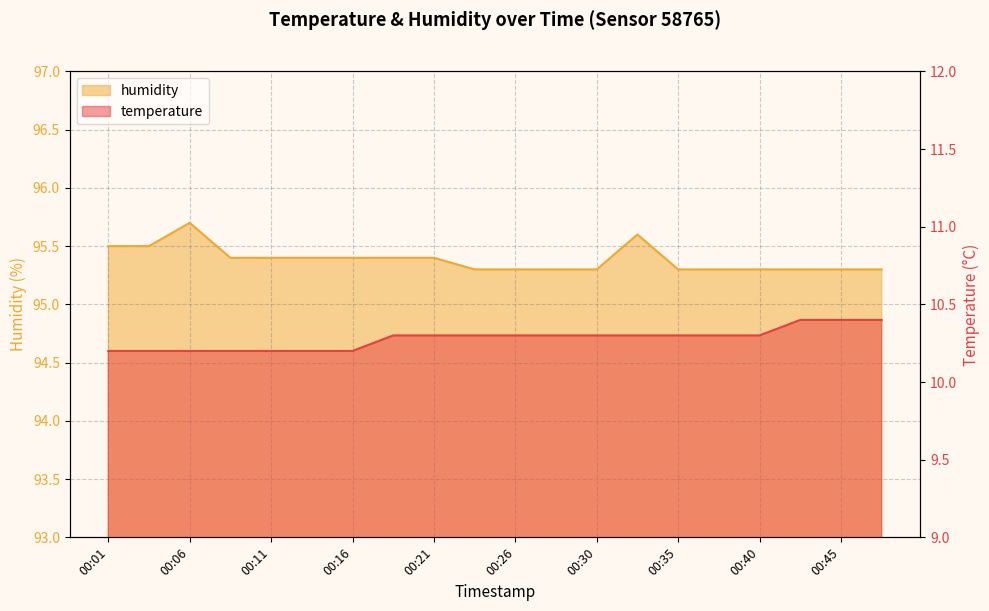

The value of humidity at 00:16 is 95.4. True or false?

True